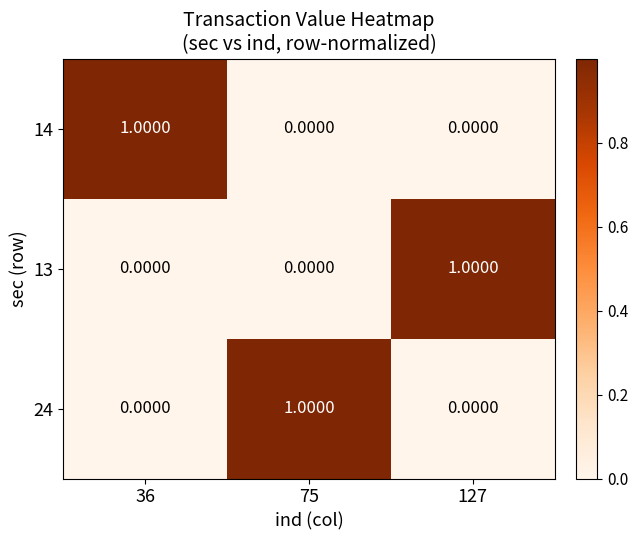

At how many categories does at least one series exceed 0?

3